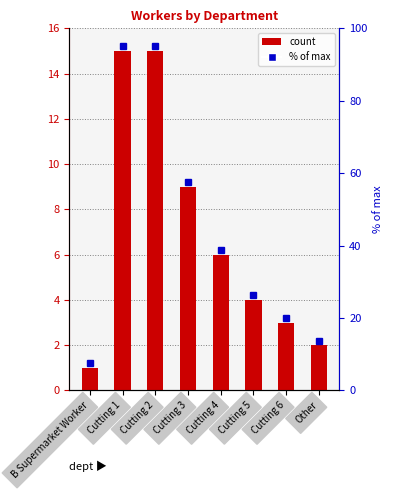

Are the bars horizontal?

No